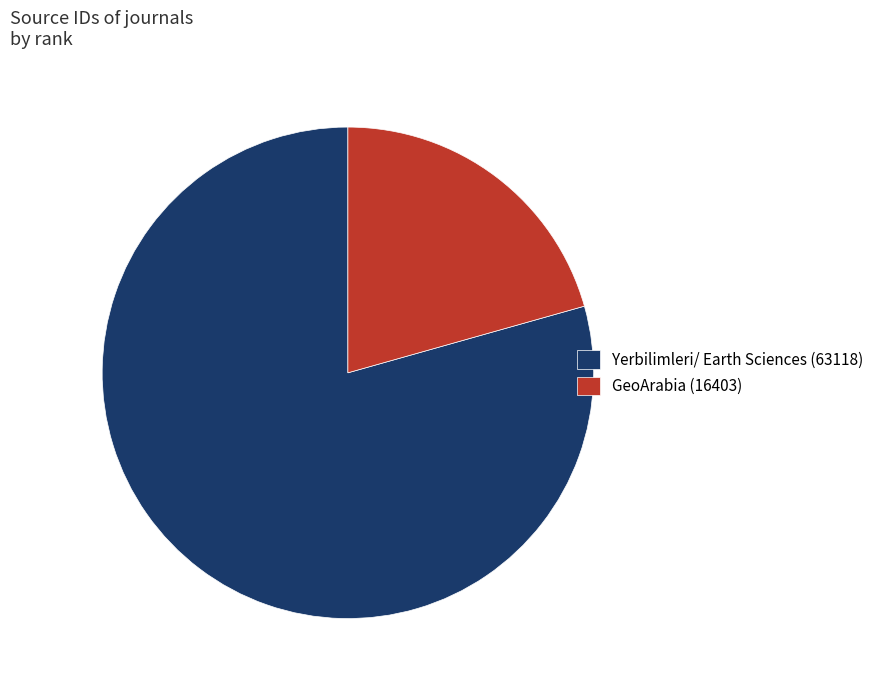

Which has a higher value, Yerbilimleri/ Earth Sciences (63118) or GeoArabia (16403)?

Yerbilimleri/ Earth Sciences (63118)